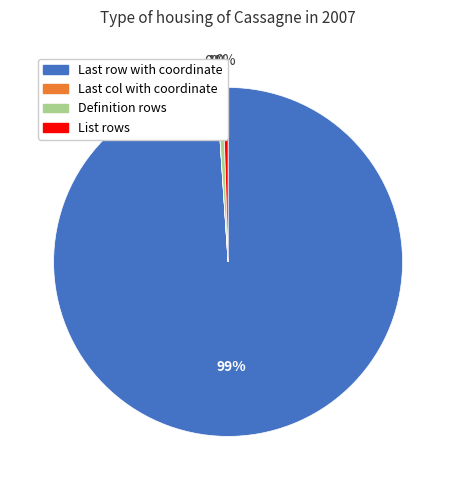

True or false: Definition rows accounts for 1% of the total.

True